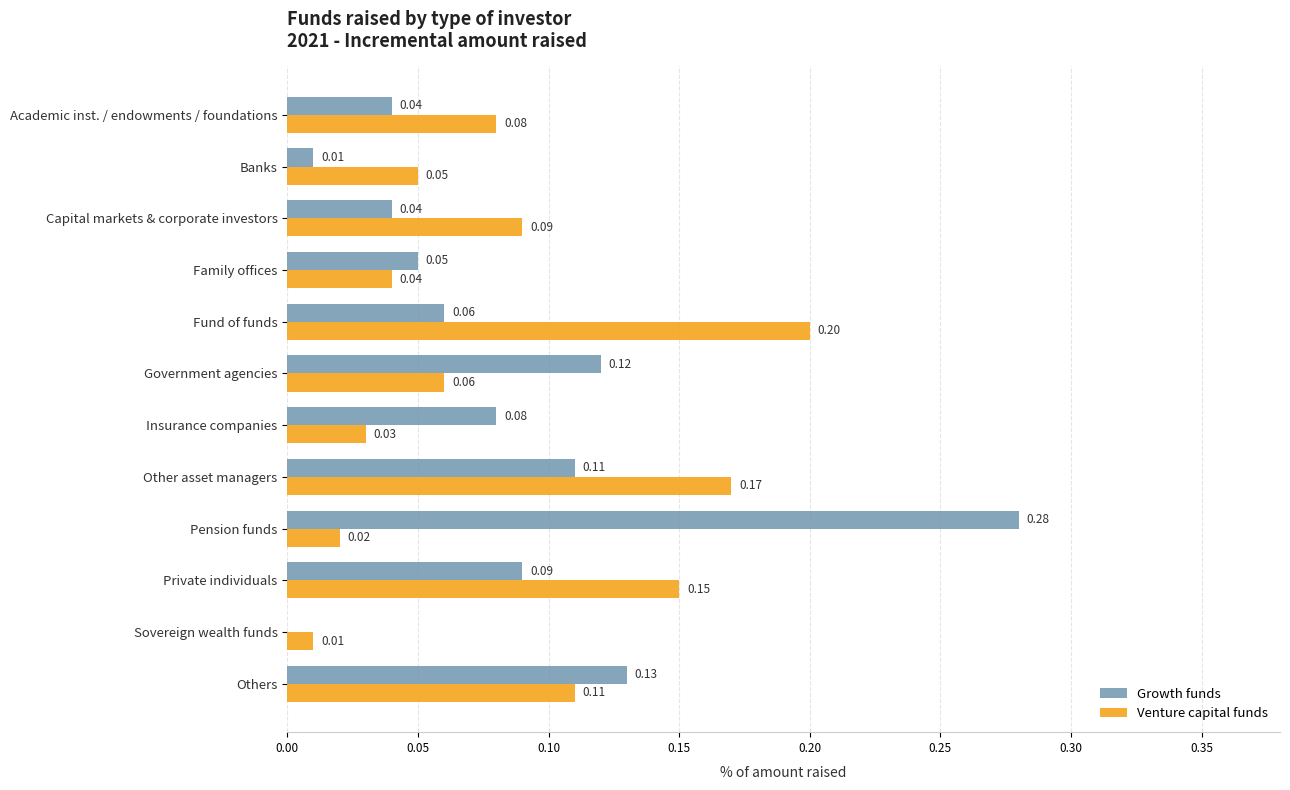

Which label corresponds to the largest value in the chart?

Pension funds